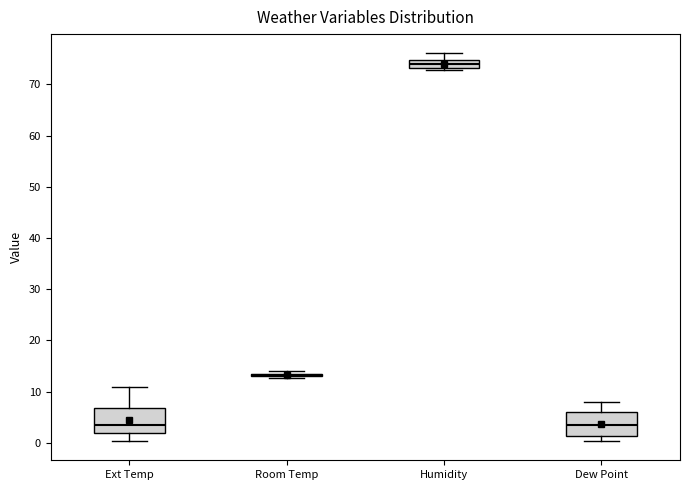

Reading left to right, transcribe this box plot: for each box, give where its median line is, the range the box spans, and where its two whiskers end, as read against the y-axis. The values are not printed on the chart, so give them approximately, as read against the axis.

Ext Temp: median 3, box 2 to 7, whiskers 0 to 11
Room Temp: box collapsed to a line at 13, whiskers 13 to 14
Humidity: median 74, box 73 to 75, whiskers 73 (just below the box's lower edge) to 76
Dew Point: median 3, box 1 to 6, whiskers 0 to 8